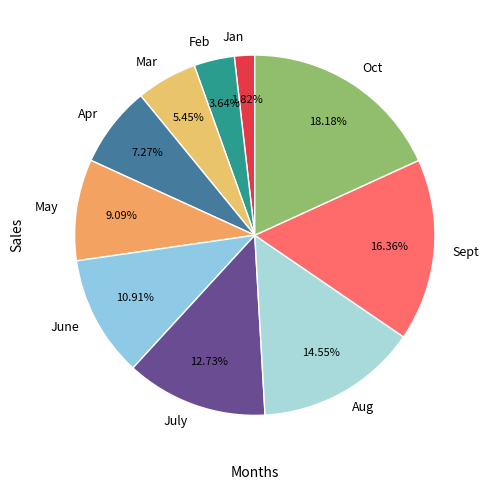

Do Apr and Feb together represent more than half of the pie?

No